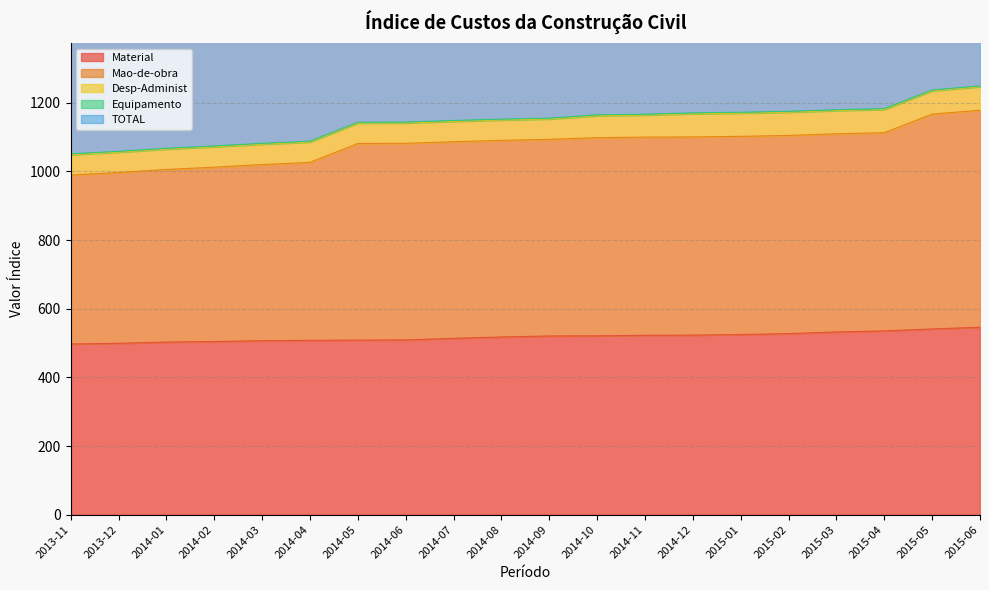

Read the TOTAL value at 2015-05.

2475.0